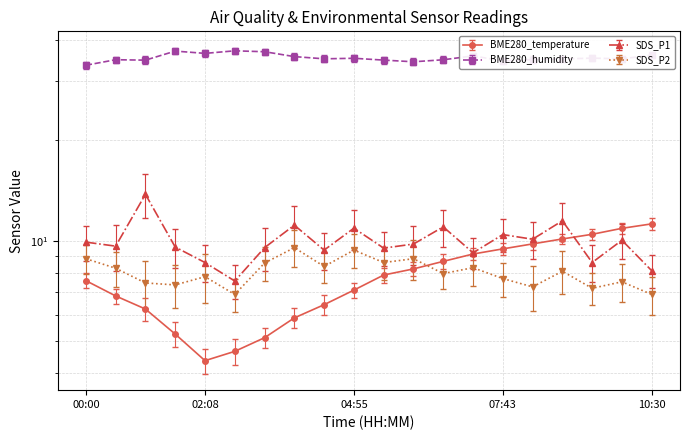

How many categories are shown in the chart?

20